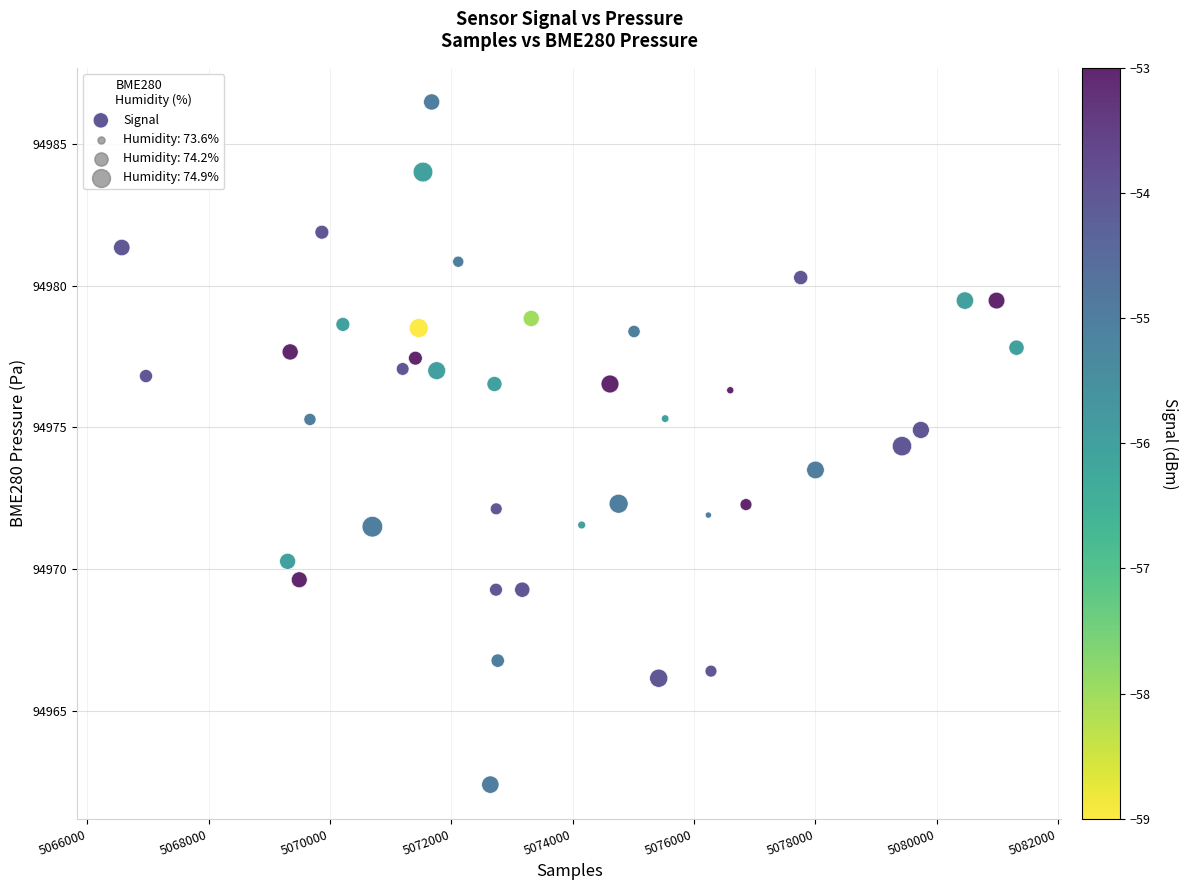

What is the range of Y values (max minus min)?

24.1